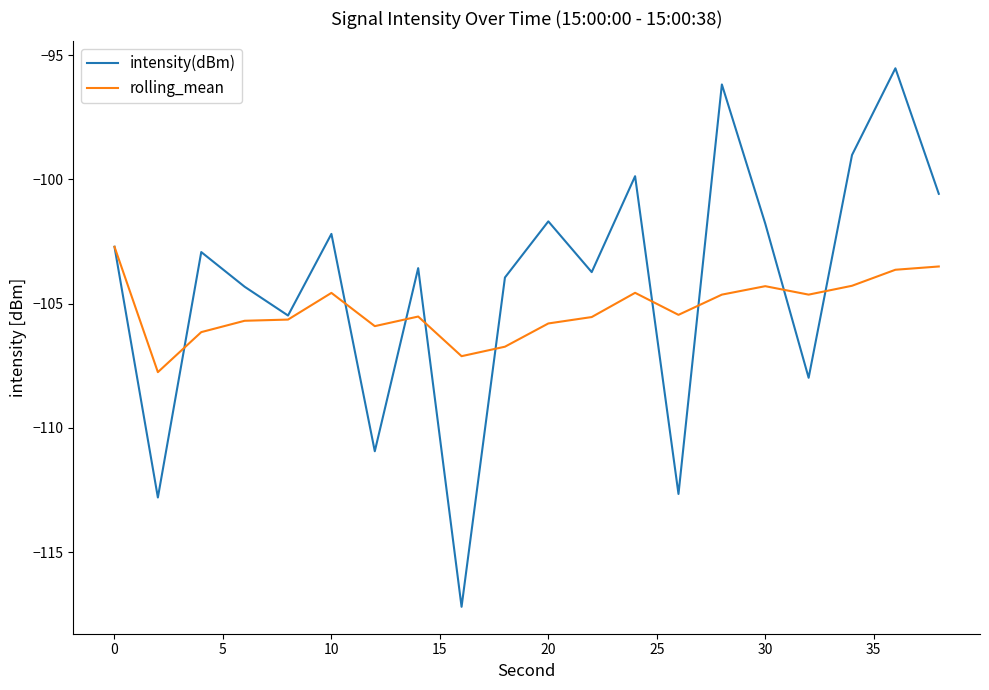

Which series has the largest range (max minus min)?

intensity(dBm)